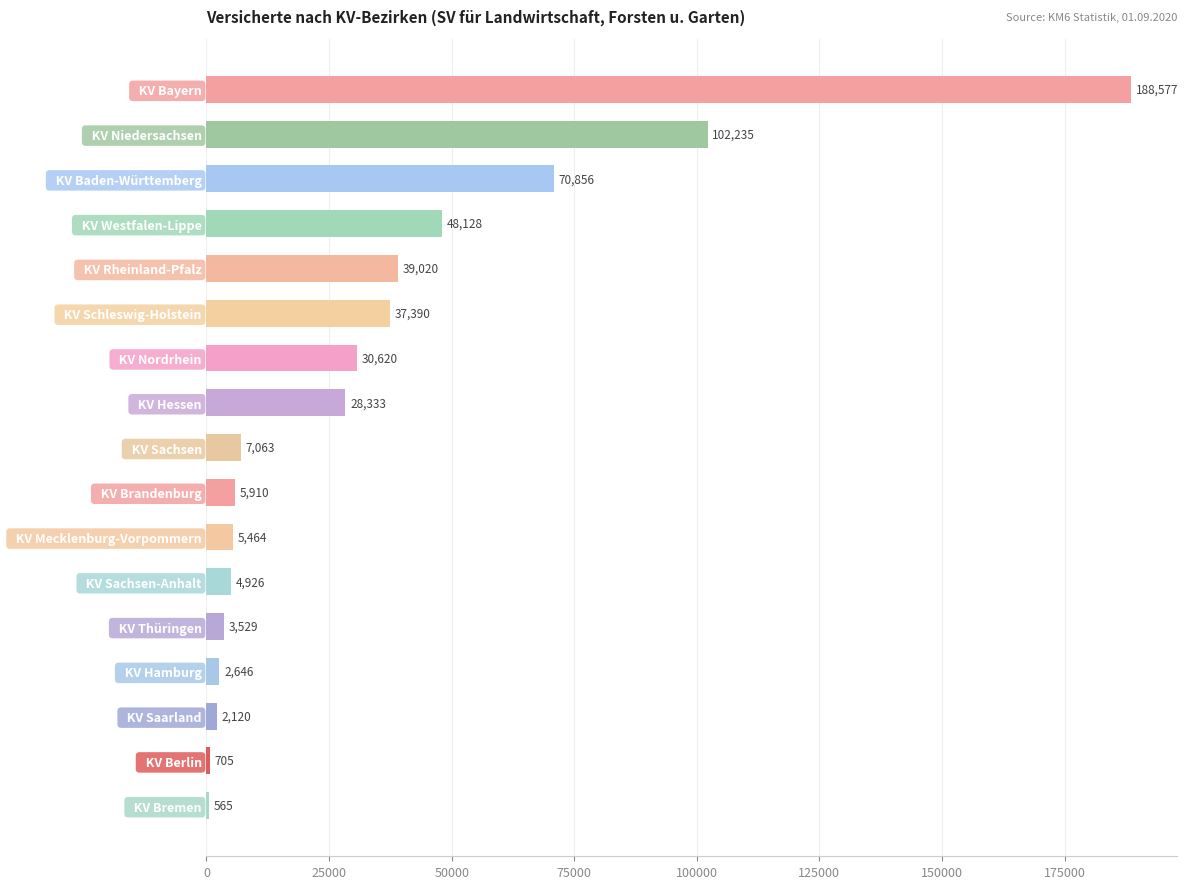

How many series are shown in this chart?

1